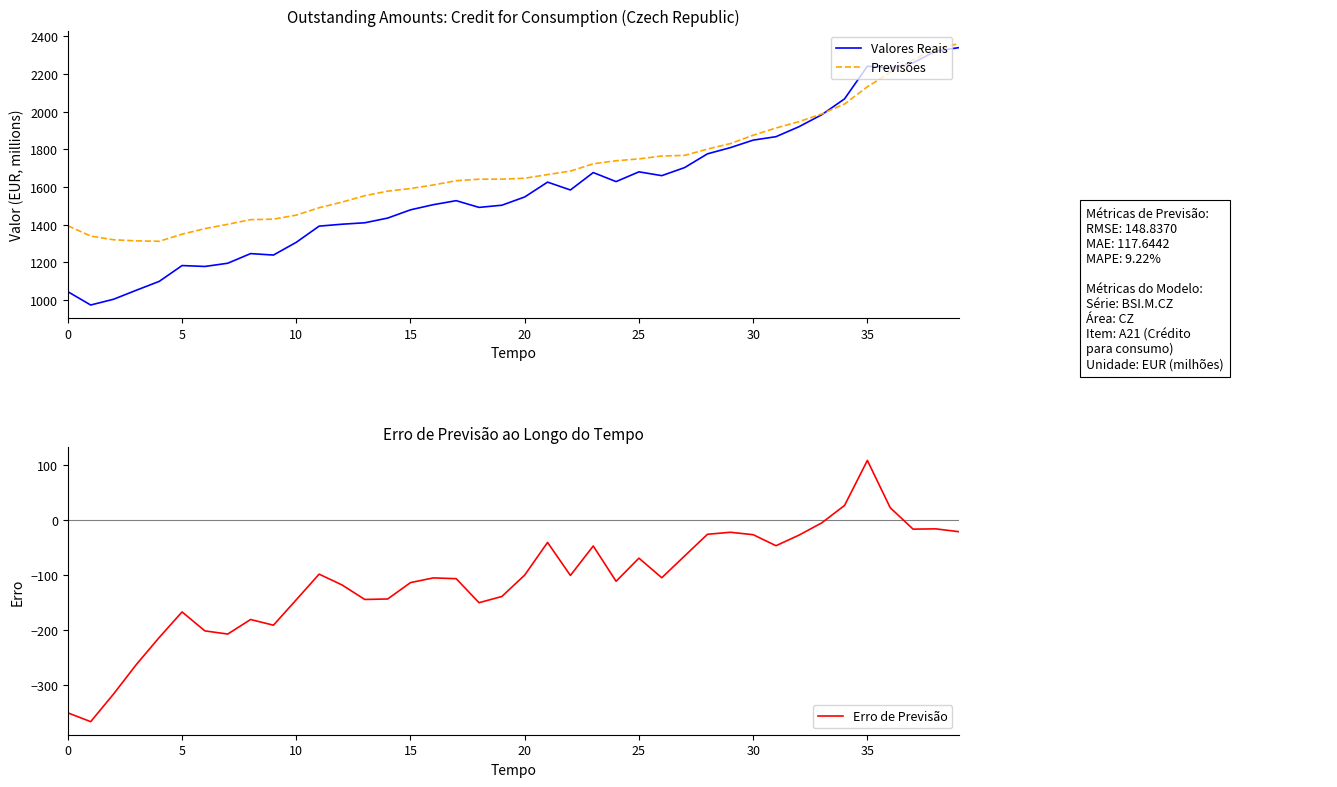

How many data points in Valores Reais are less than 1547?

20